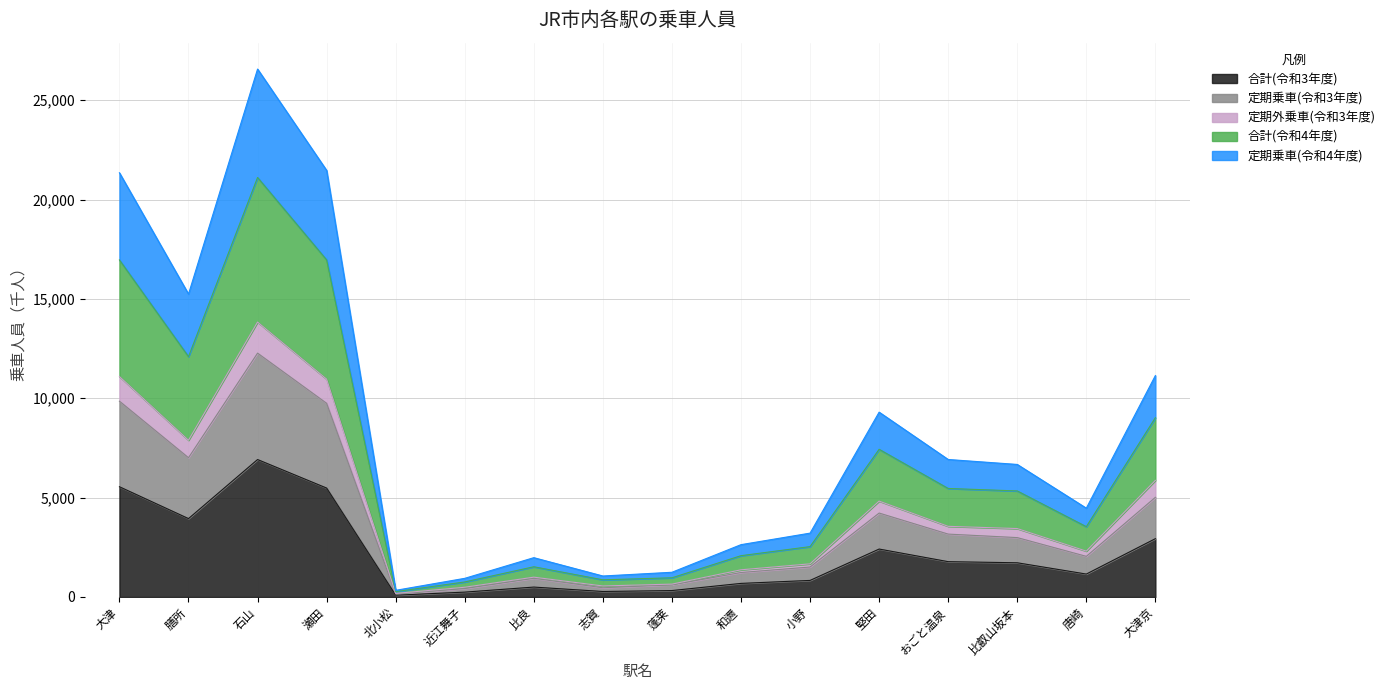

How many lines are shown in the chart?

5